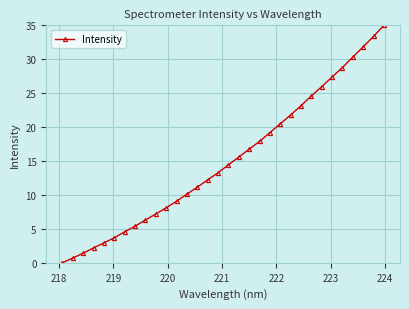

What is the difference between the second highest and minimum values?

33.4